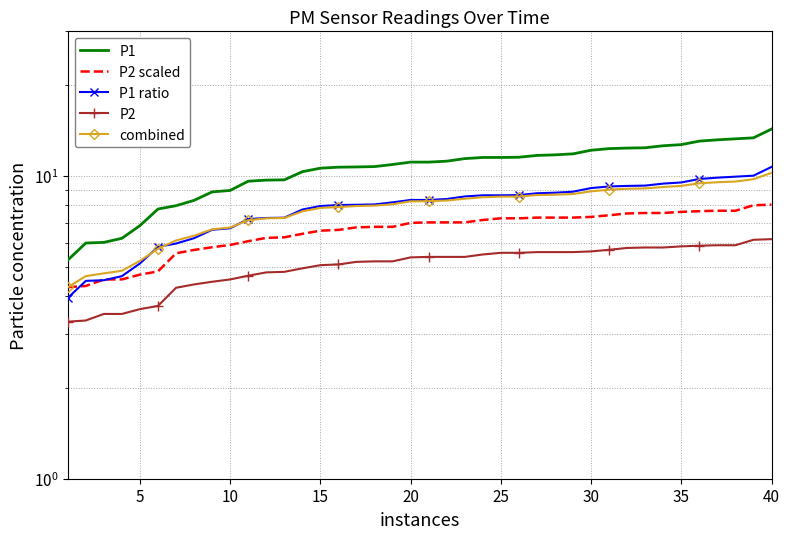

What are all the series names shown in the legend?

P1, P2 scaled, P1 ratio, P2, combined